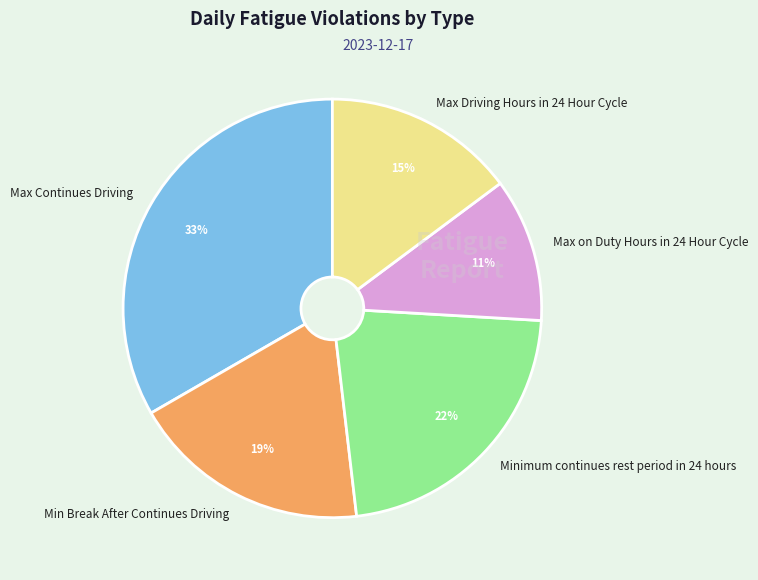

True or false: Max Driving Hours in 24 Hour Cycle accounts for 15% of the total.

True